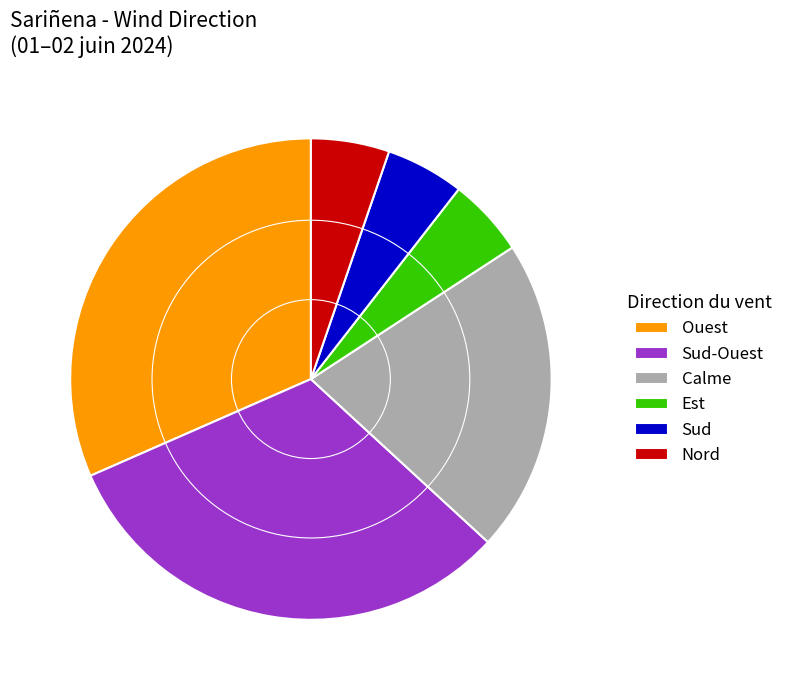

What is the ratio of the value at Est to the value at Nord?

1.0